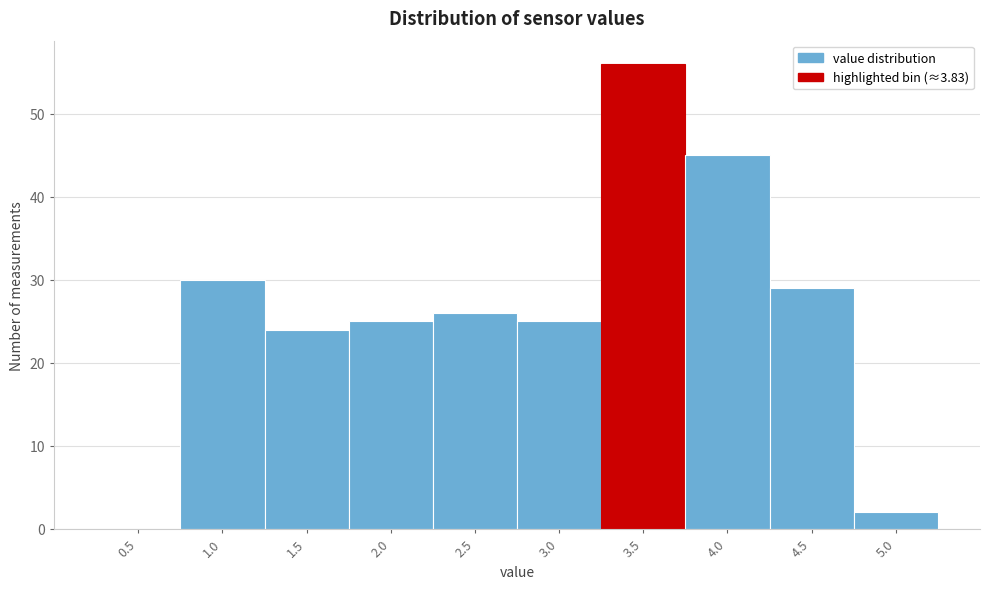

Reading right to left, what are all the values shown in this chart?

5.0=2	4.5=29	4.0=45	3.5=56	3.0=25	2.5=26	2.0=25	1.5=24	1.0=30	0.5=0